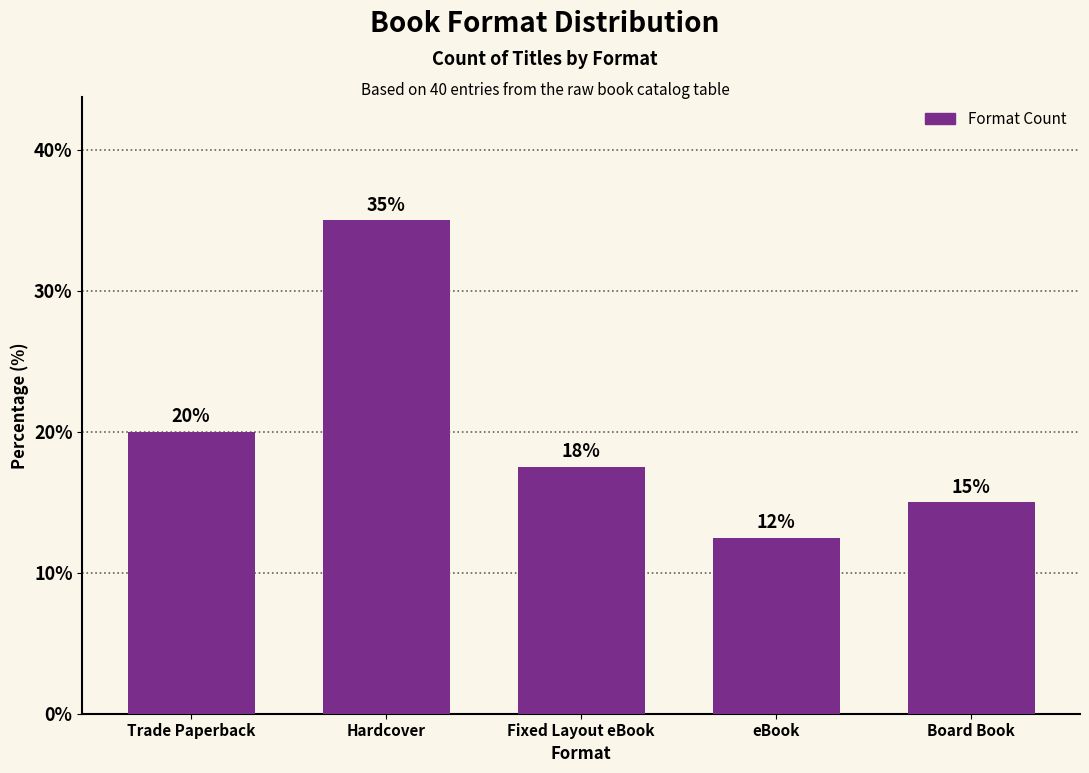

What is the difference between the maximum and minimum values?

22.5